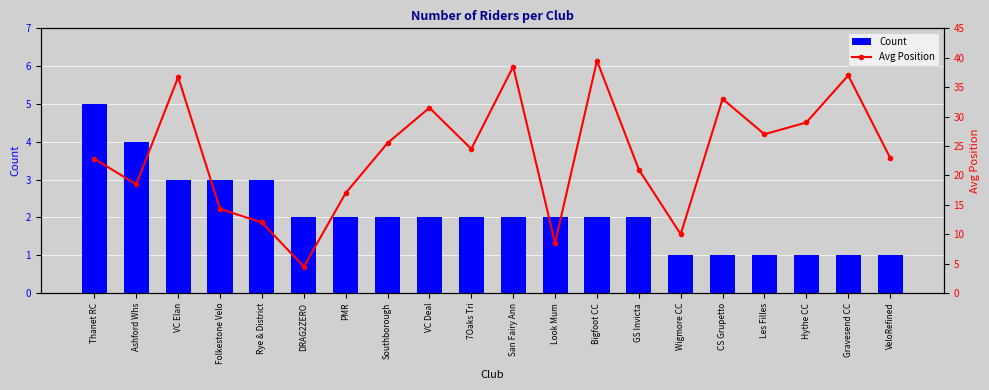

Is it true that Avg Position equals 14.3 at Folkestone Velo?

True